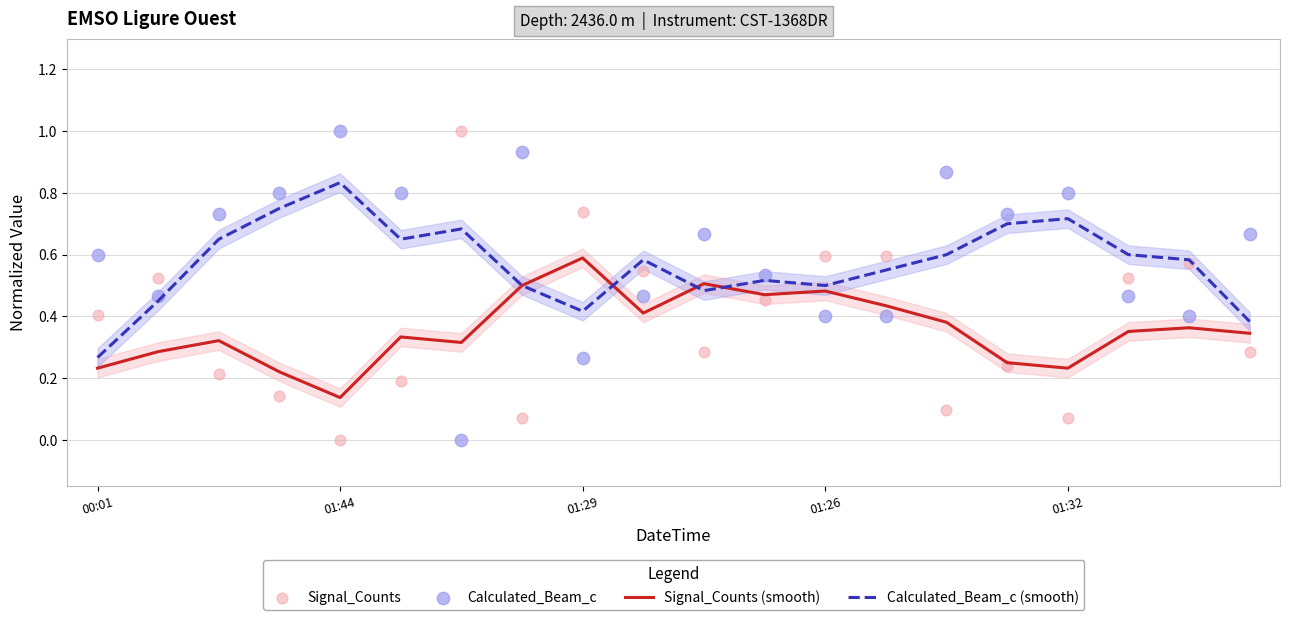

Which series contains the highest Y value?

Signal_Counts